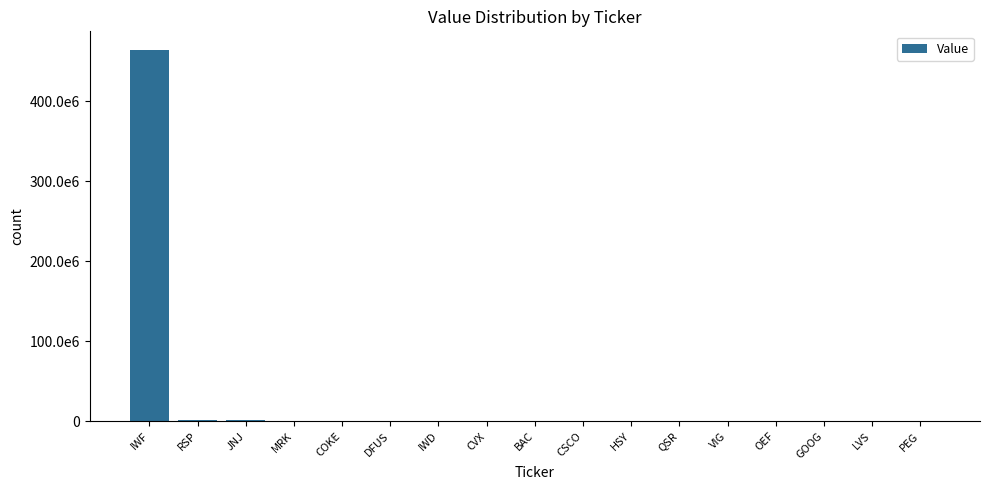

What is the difference between the maximum and minimum values?

464079614